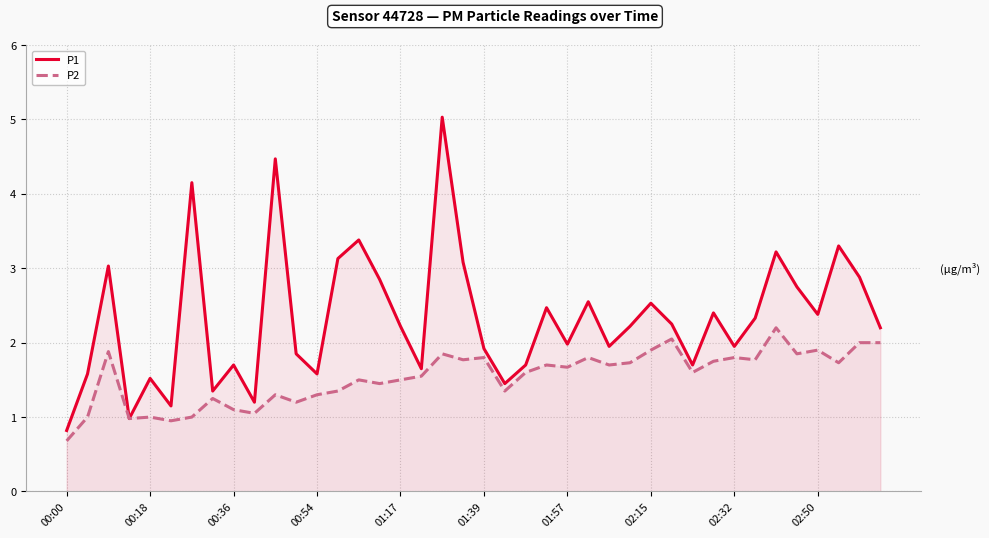

Which label corresponds to the smallest value in the chart?

00:00